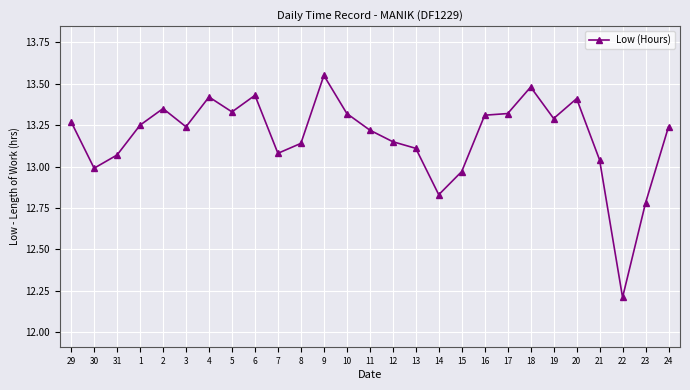

What is the minimum value shown in the chart?

12.2